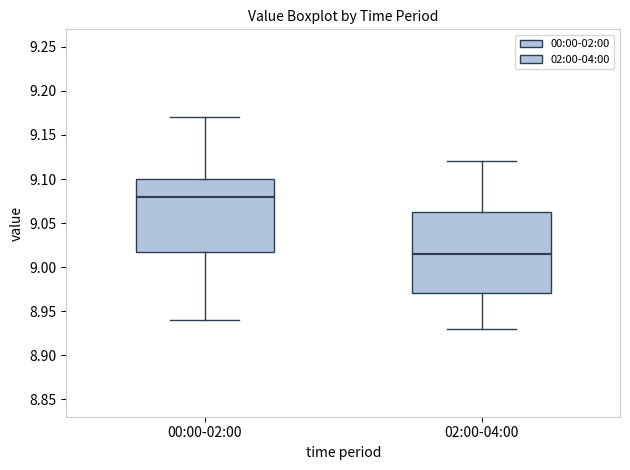

Reading left to right, transcribe this box plot: for each box, give where its median line is, the range the box spans, and where its two whiskers end, as read against the y-axis. The values are not printed on the chart, so give them approximately, as read against the axis.

00:00-02:00: median 9.080, box 9.020 to 9.100, whiskers 8.940 to 9.170
02:00-04:00: median 9.015, box 8.970 to 9.065, whiskers 8.930 to 9.120